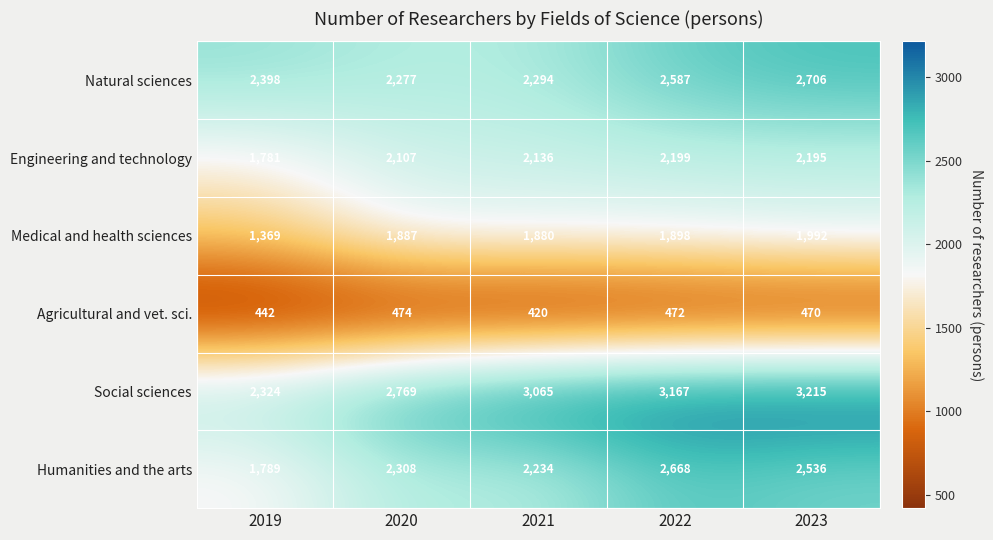

Reading left to right, list all the values displayed in this chart.

Natural sciences: 2398	2277	2294	2587	2706
Engineering and technology: 1781	2107	2136	2199	2195
Medical and health sciences: 1369	1887	1880	1898	1992
Agricultural and vet. sci.: 442	474	420	472	470
Social sciences: 2324	2769	3065	3167	3215
Humanities and the arts: 1789	2308	2234	2668	2536